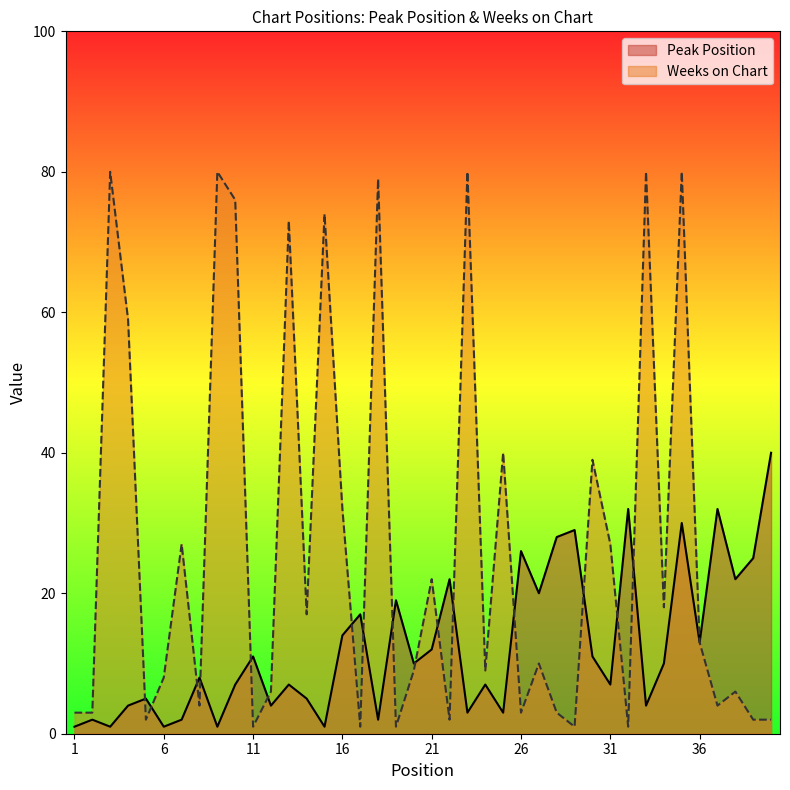

What are all the series names shown in the legend?

Peak Position, Weeks on Chart